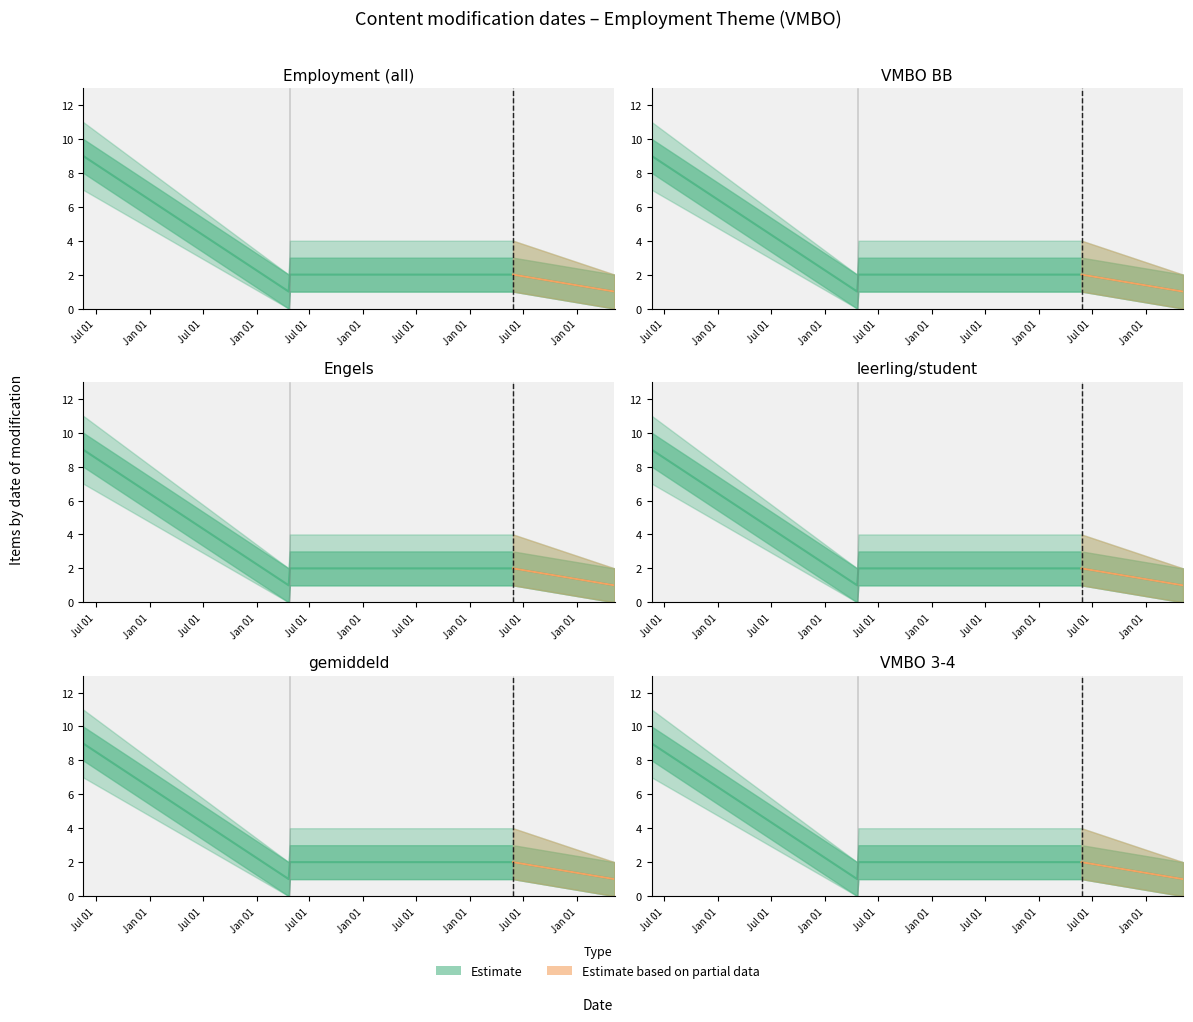

Is it true that the value at Jul 01 is 1?

False